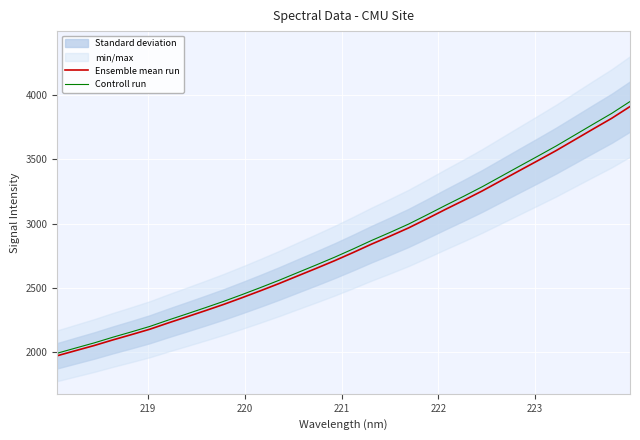

Reading left to right, extract all data points from this chart.

Ensemble mean run: 1972.8	2012.7	2052.3	2095.5	2136.5	2178.7	2227.7	2274.9	2322.8	2371.8	2424.3	2478.5	2534.3	2593.1	2651.6	2711.5	2774.8	2840.3	2902.2	2966.1	3037.3	3110.3	3181.1	3254.4	3332.7	3411.1	3488.8	3567.7	3651.3	3735.1	3817.8	3909.8
Controll run: 1992.5	2032.9	2072.8	2116.5	2157.8	2200.5	2250.0	2297.6	2346.0	2395.5	2448.5	2503.3	2559.6	2619.0	2678.1	2738.6	2802.5	2868.7	2931.2	2995.7	3067.7	3141.4	3212.9	3286.9	3366.0	3445.2	3523.7	3603.4	3687.9	3772.4	3855.9	3948.9